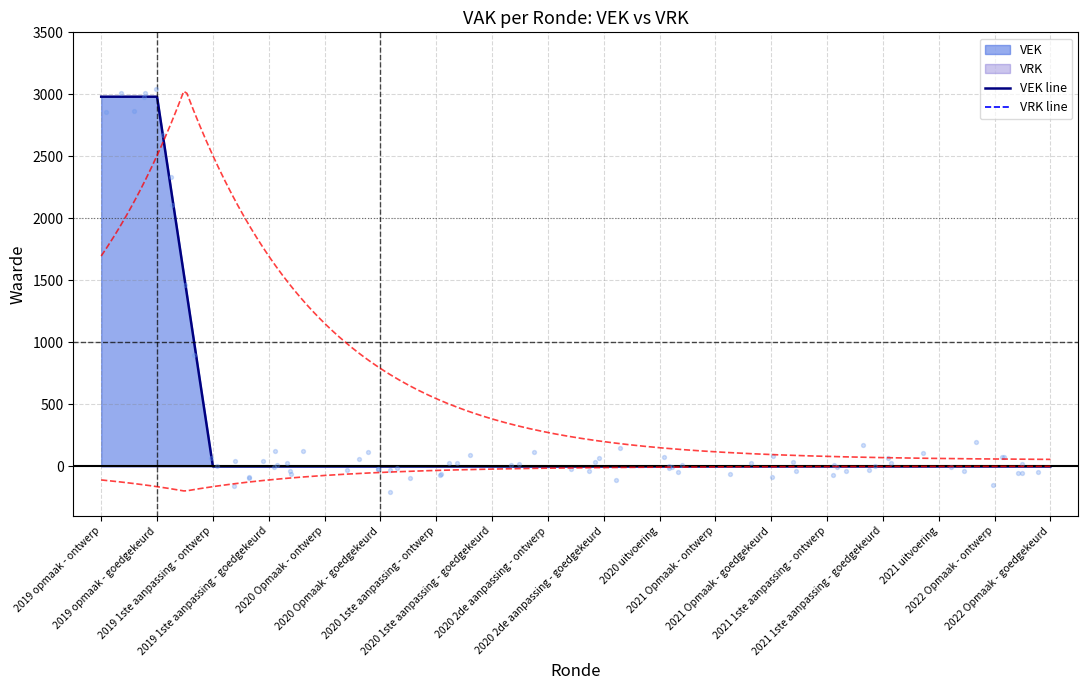

At which category is the sum across all series the highest?

2019 opmaak - ontwerp